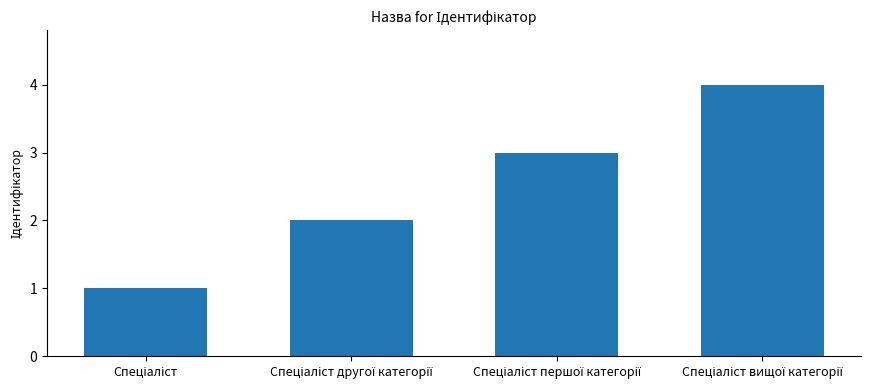

What is the difference between the maximum and minimum values?

3